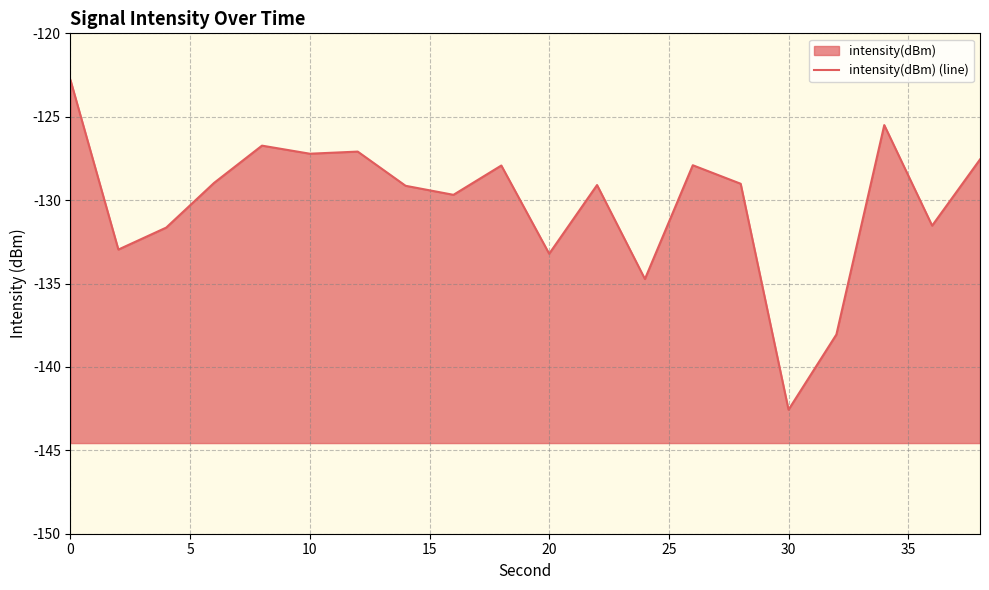

The chart shows a value of -199.2 at 17. True or false?

False